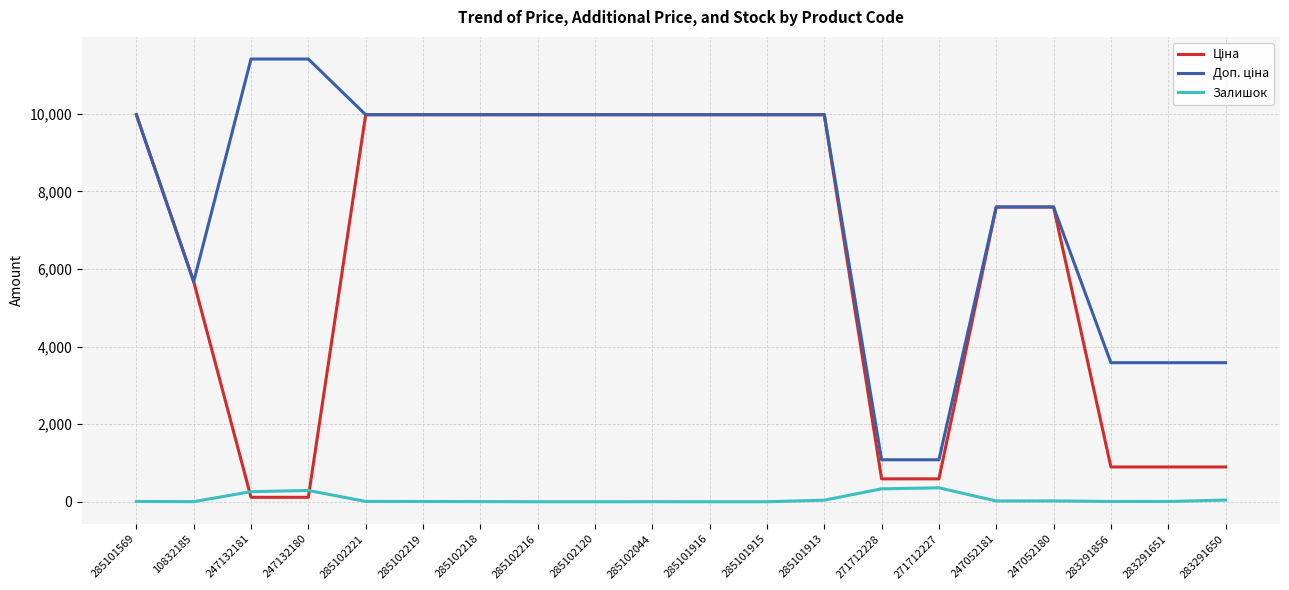

What is the highest value of the Залишок series?

359.0